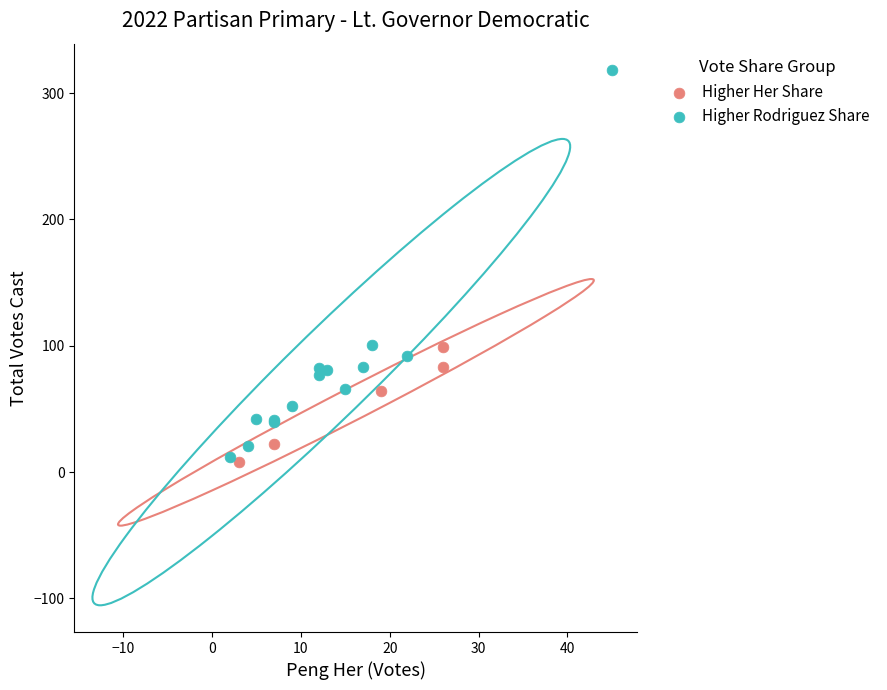

Which series has the largest Y range (max minus min)?

Higher Rodriguez Share